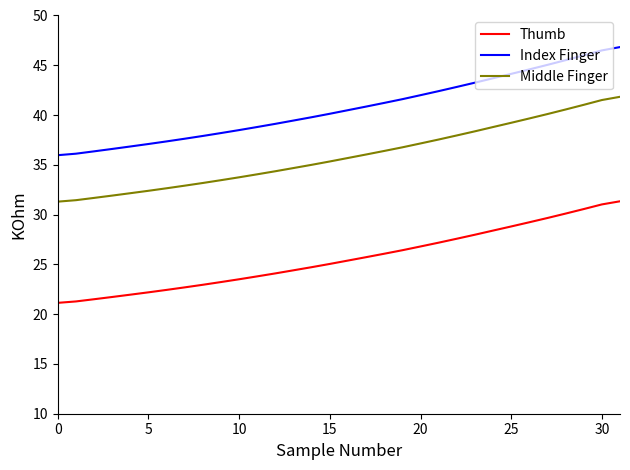

What is the minimum value for Thumb?

21.1